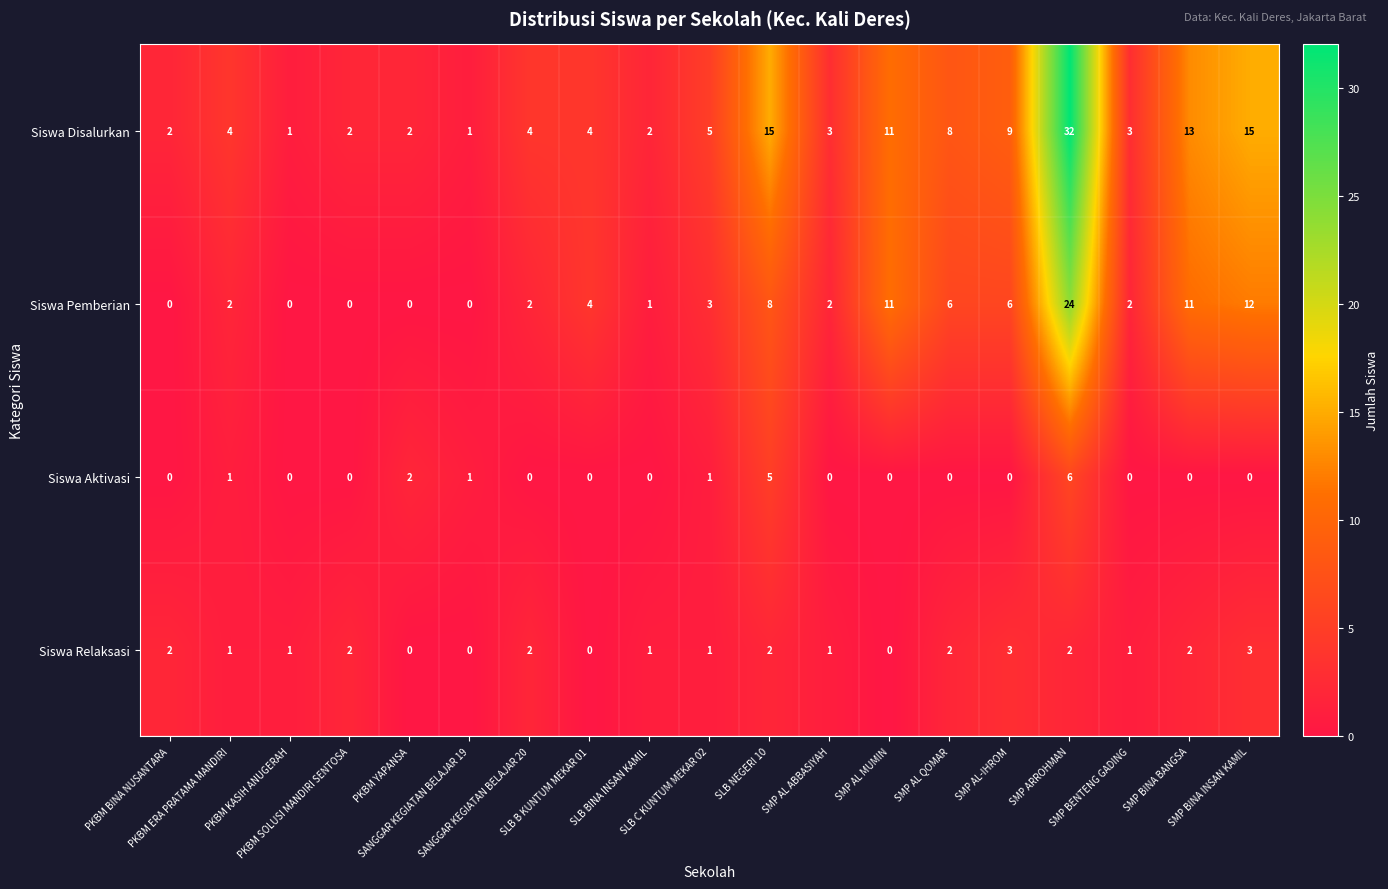

Which series has the largest total across all categories?

Siswa Disalurkan